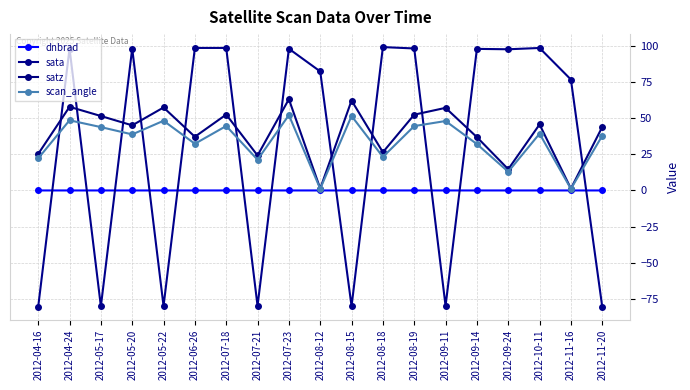

How many positive values does the sata series have?

12